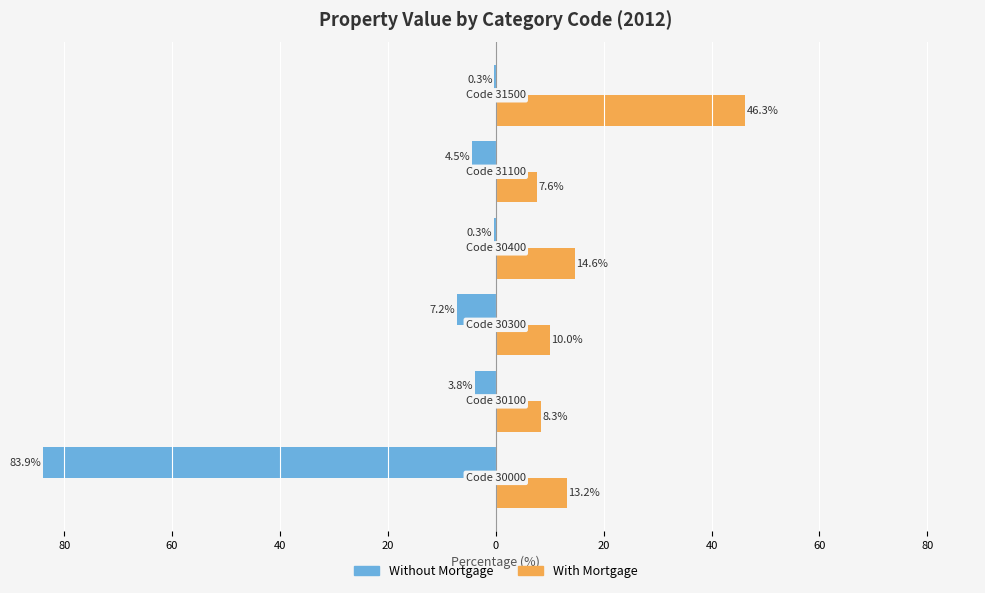

What is the difference between the second highest and second lowest values in the Without Mortgage series?

6.9